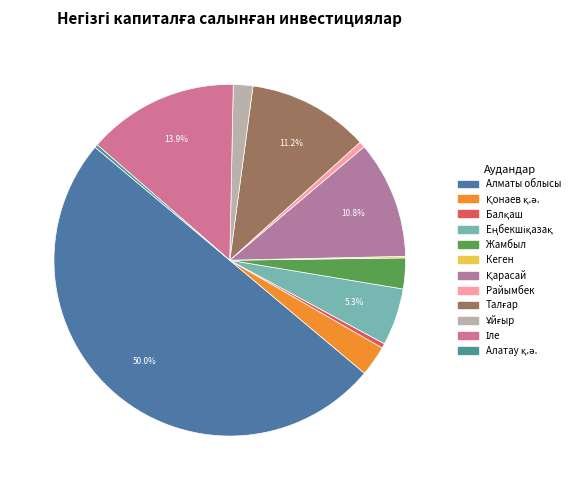

What is the largest slice in the pie chart?

Алматы облысы